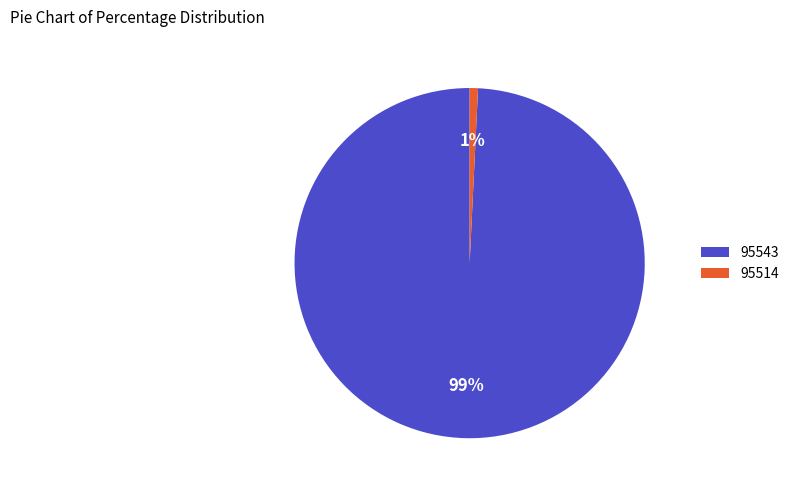

Is it true that 95543 is 94% of the pie?

False